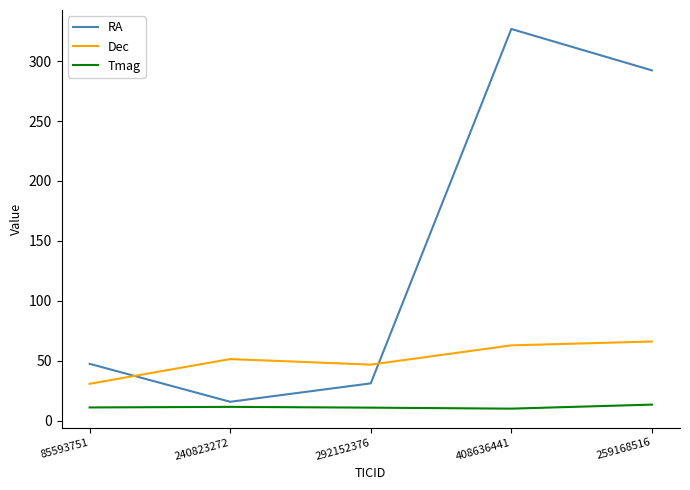

Does the chart display data point markers on the line(s)?

No